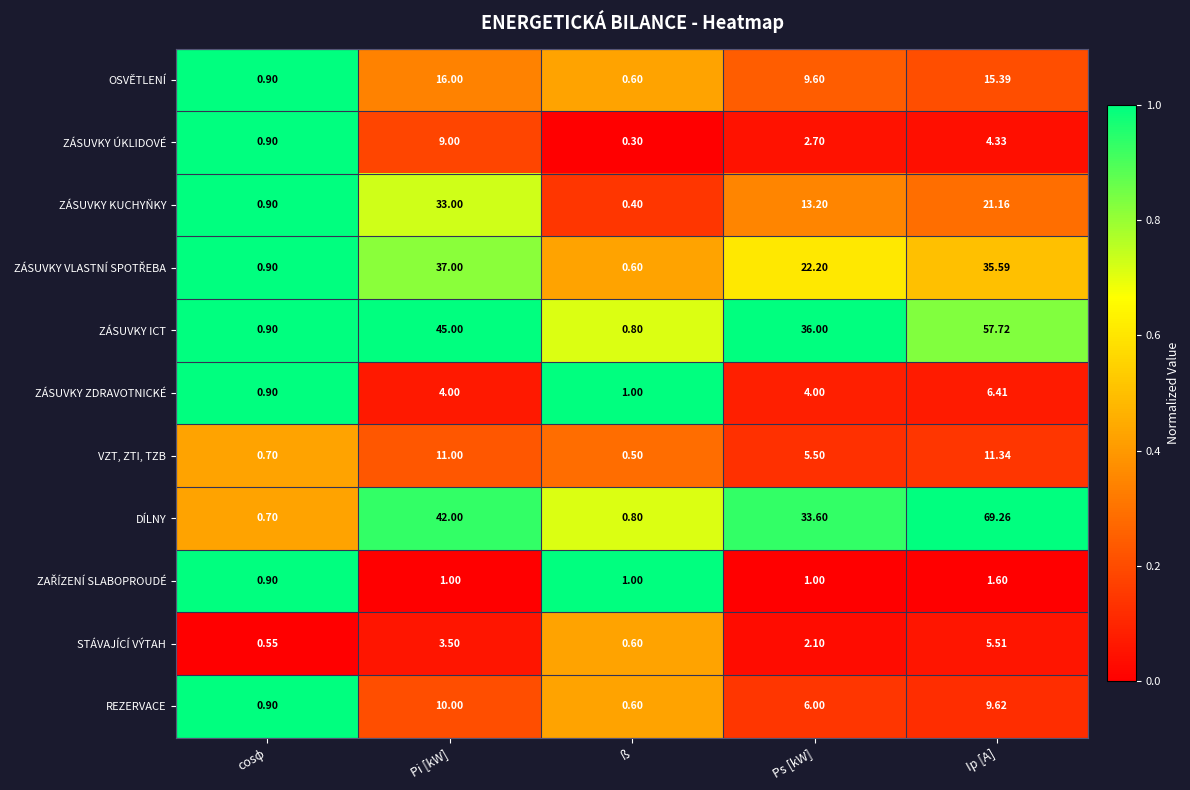

Which series has the largest range (max minus min)?

DÍLNY